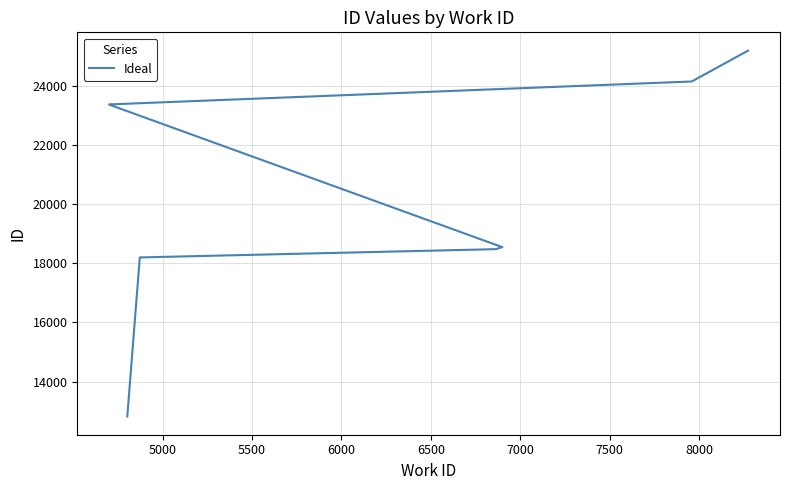

What is the change in value from 5500 to 8000?

+4891